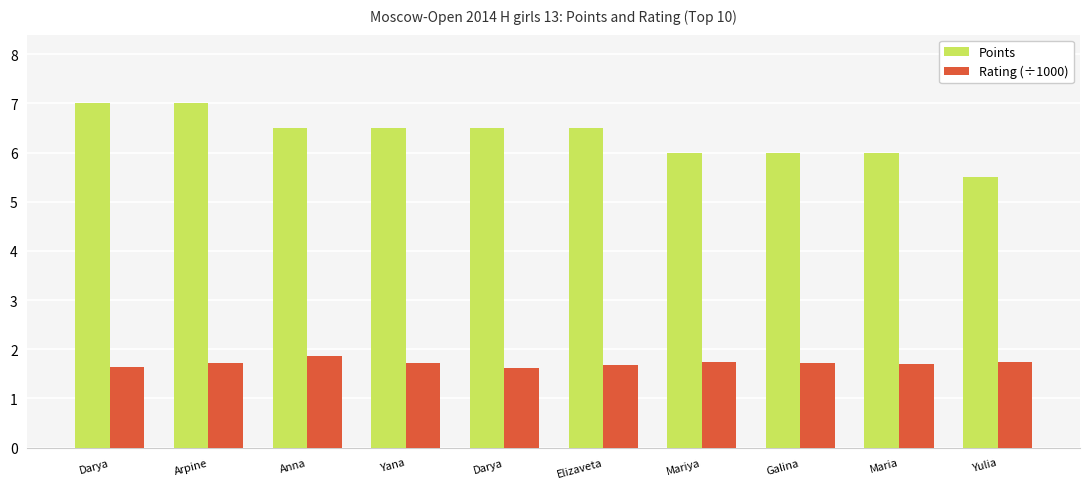

How many categories are shown in the chart?

10